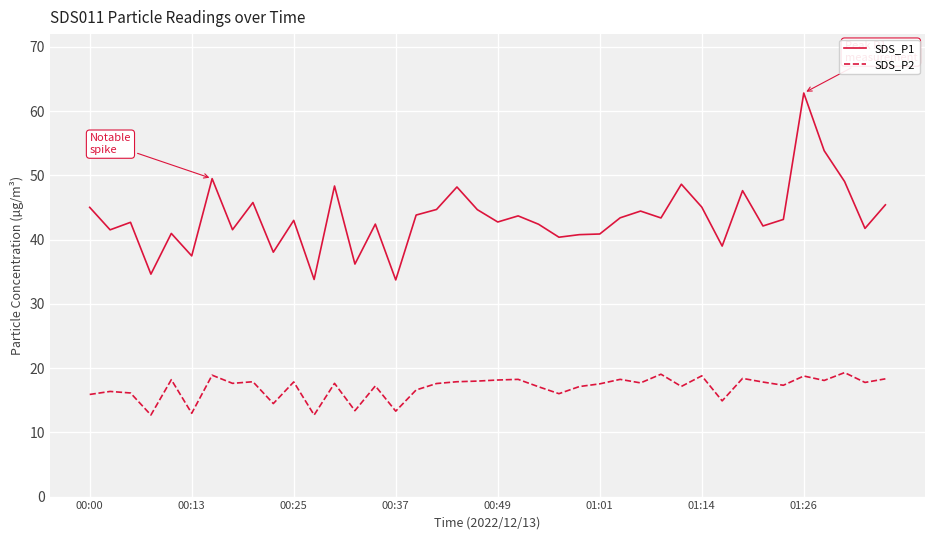

In SDS_P1, how many points are lower than both neighbors (excluding endpoints)?

14